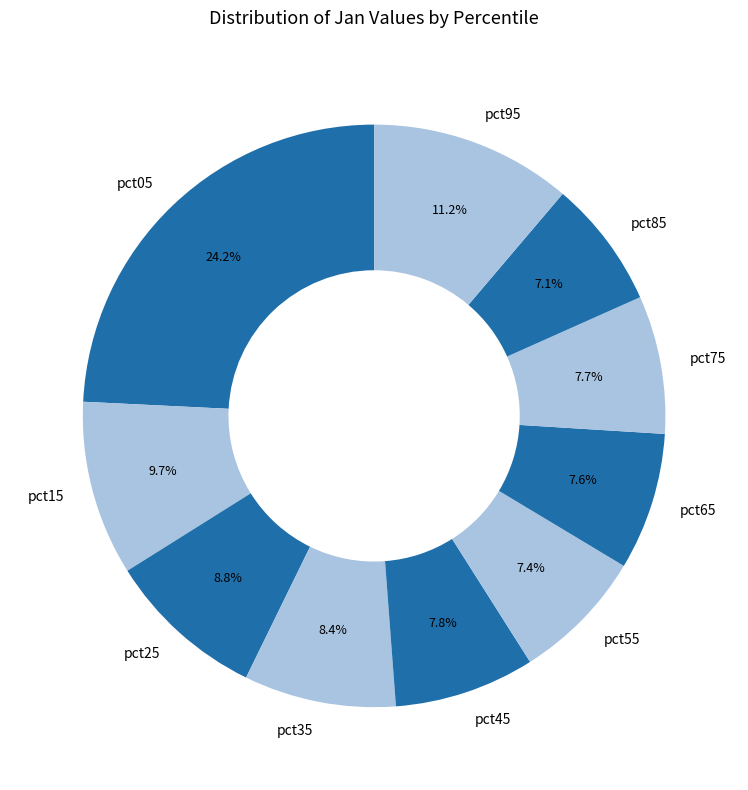

Count the number of slices in the pie.

10